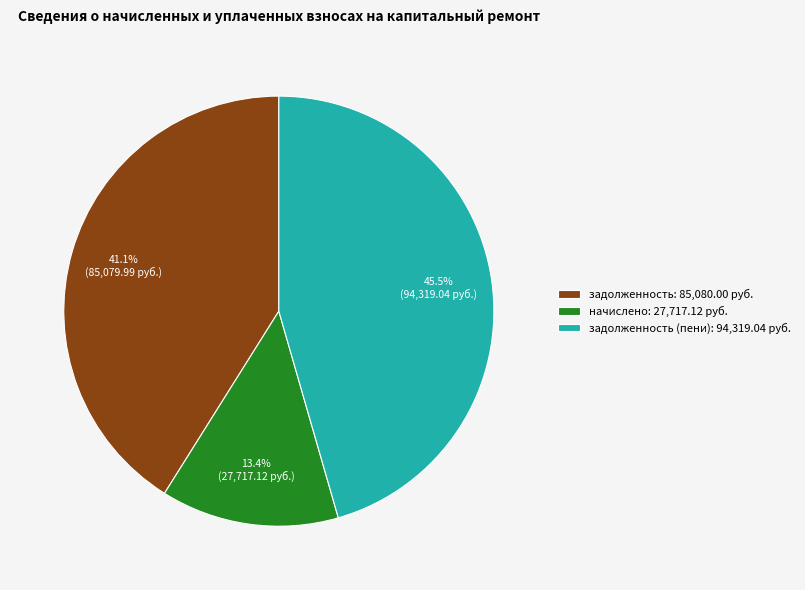

Between начислено: 27,717.12 руб. and задолженность (пени): 94,319.04 руб., which is larger?

задолженность (пени): 94,319.04 руб.